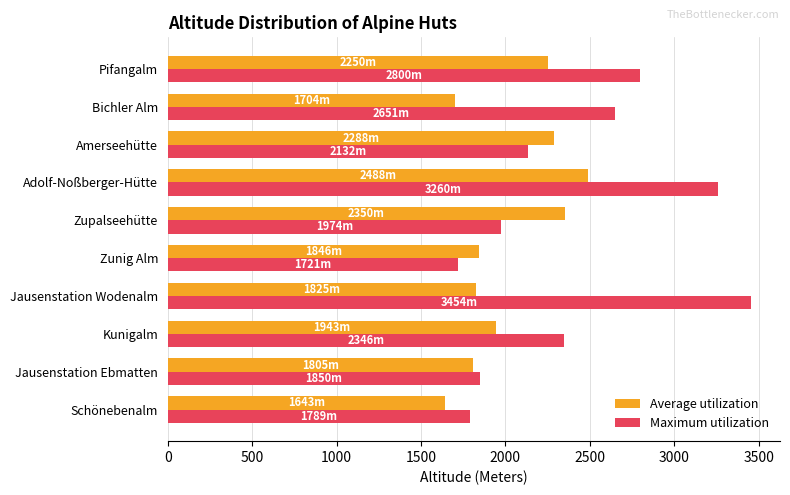

List the labels in order of Maximum utilization value, largest first.

Jausenstation Wodenalm, Adolf-Noßberger-Hütte, Pifangalm, Bichler Alm, Kunigalm, Amerseehütte, Zupalseehütte, Jausenstation Ebmatten, Schönebenalm, Zunig Alm